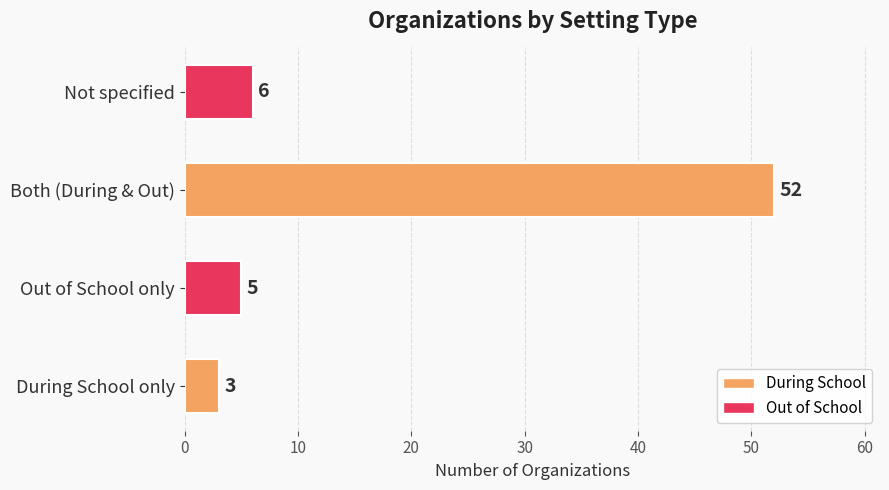

Reading top to bottom, what are all the values shown in this chart?

Not specified=6	Both (During & Out)=52	Out of School only=5	During School only=3